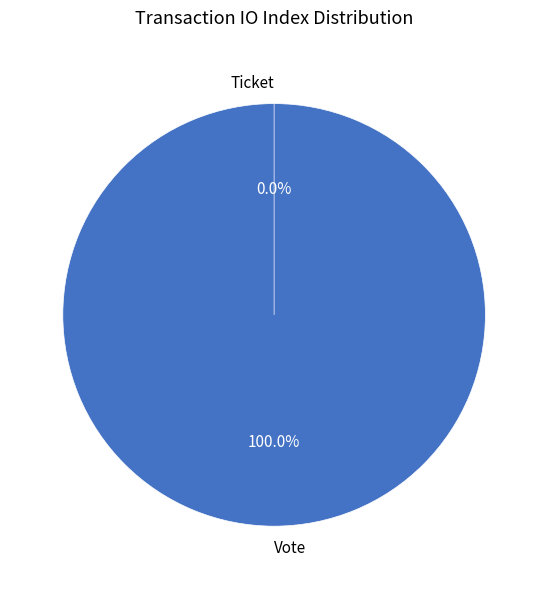

Which category has the smallest portion of the pie?

Ticket